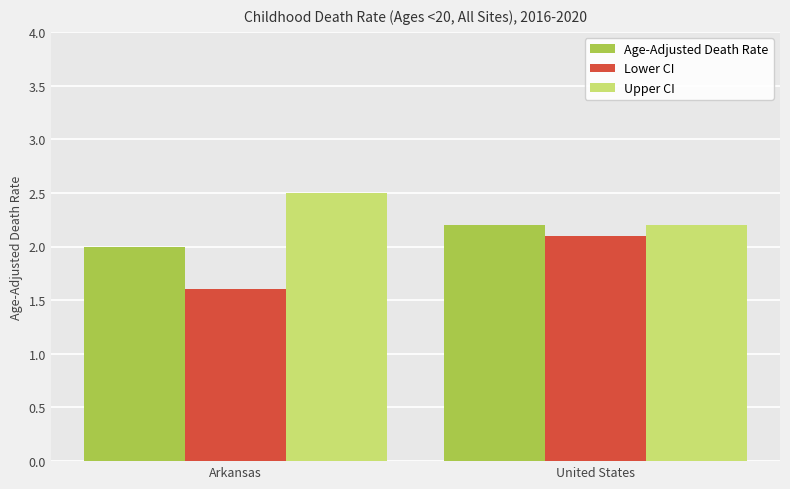

At which label does Upper CI reach its peak?

Arkansas